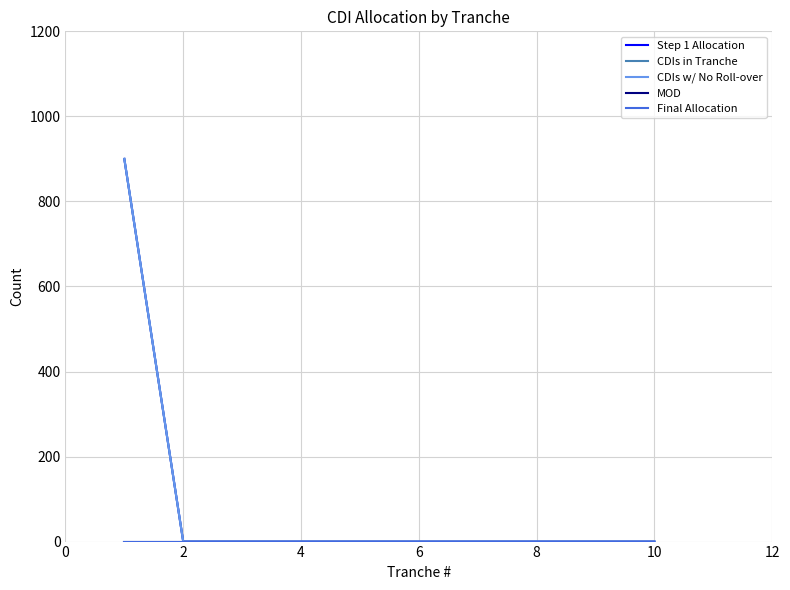

Does the chart display data point markers on the line(s)?

No